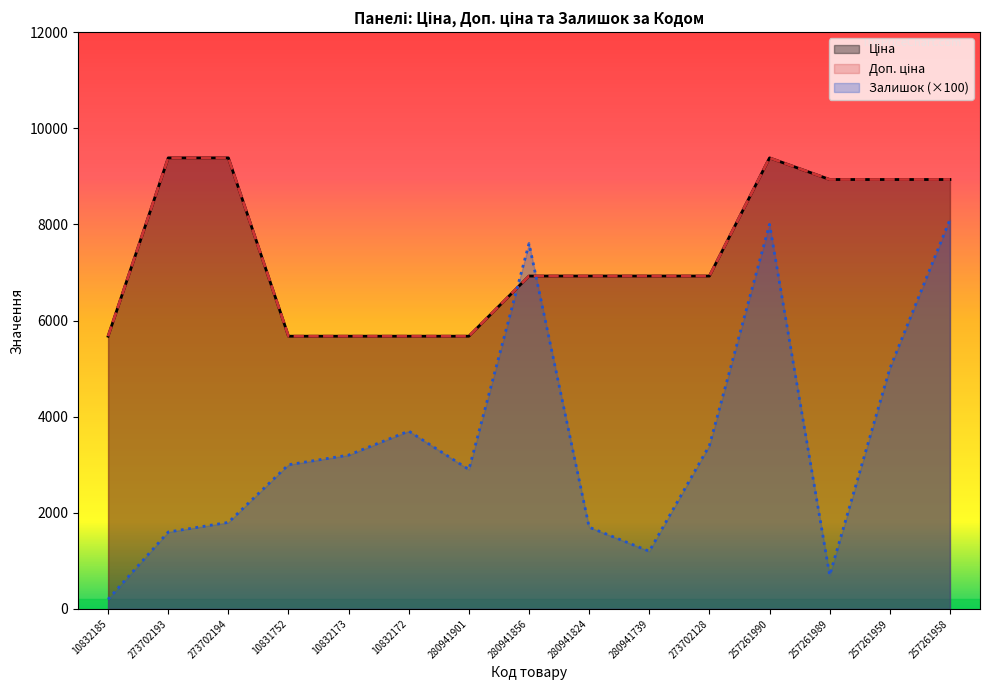

How many intersections are there between Залишок and Доп. ціна?

2